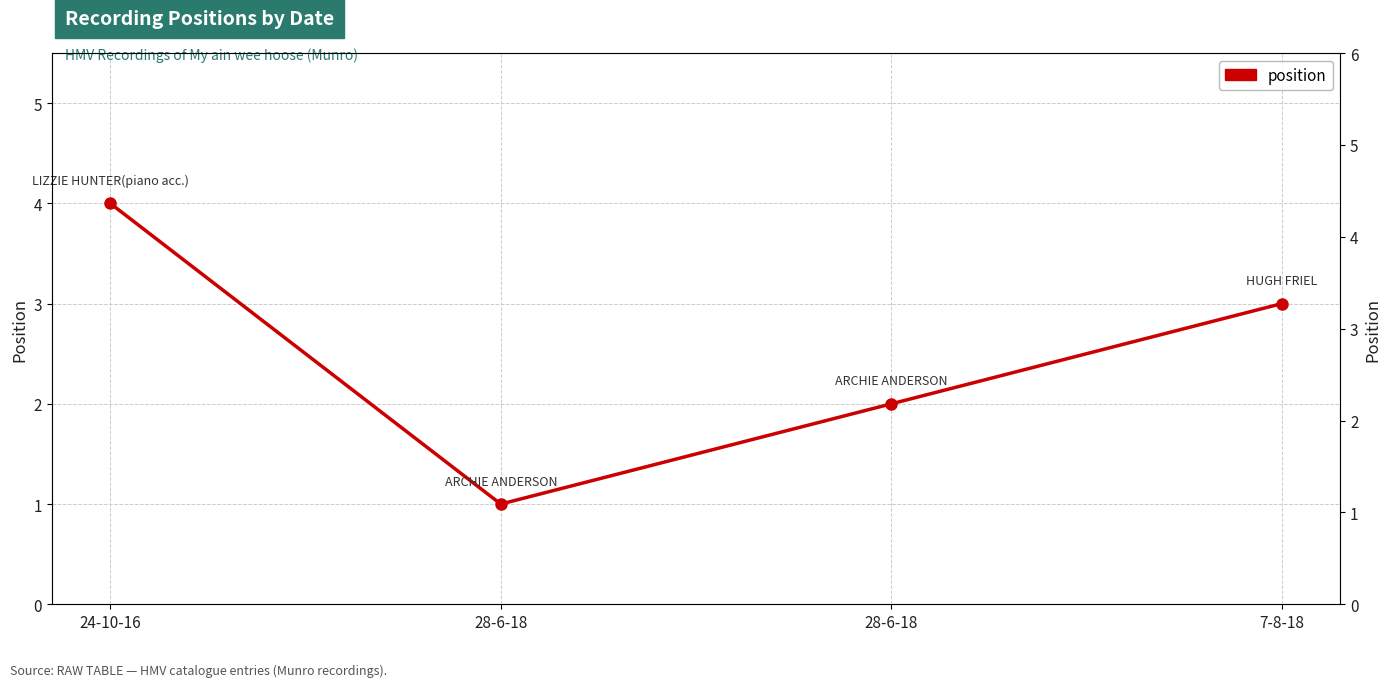

Which label corresponds to the largest value in the chart?

24-10-16